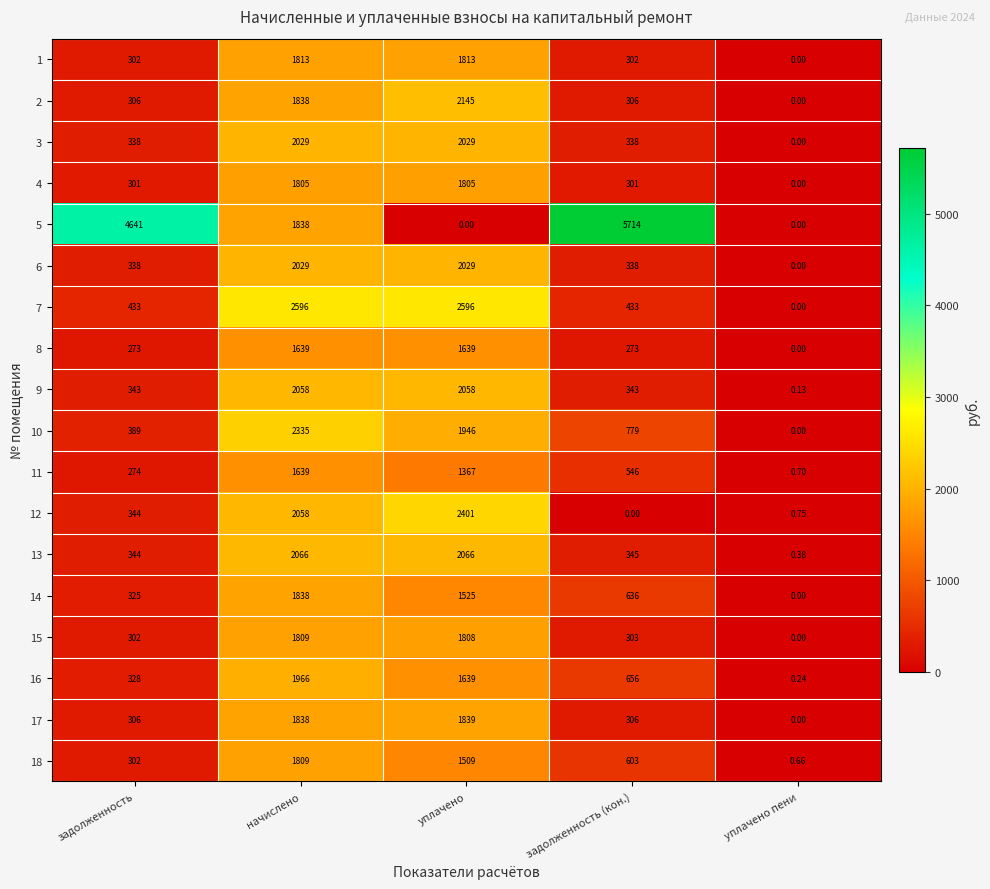

At which category is the sum across all series the highest?

начислено